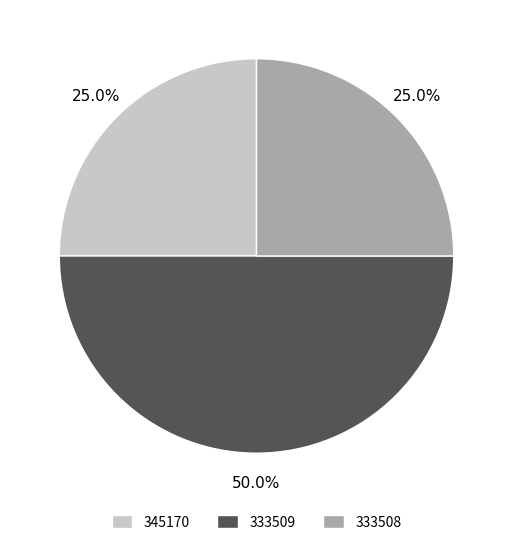

What percentage do 333508 and 345170 together represent?

50.0%